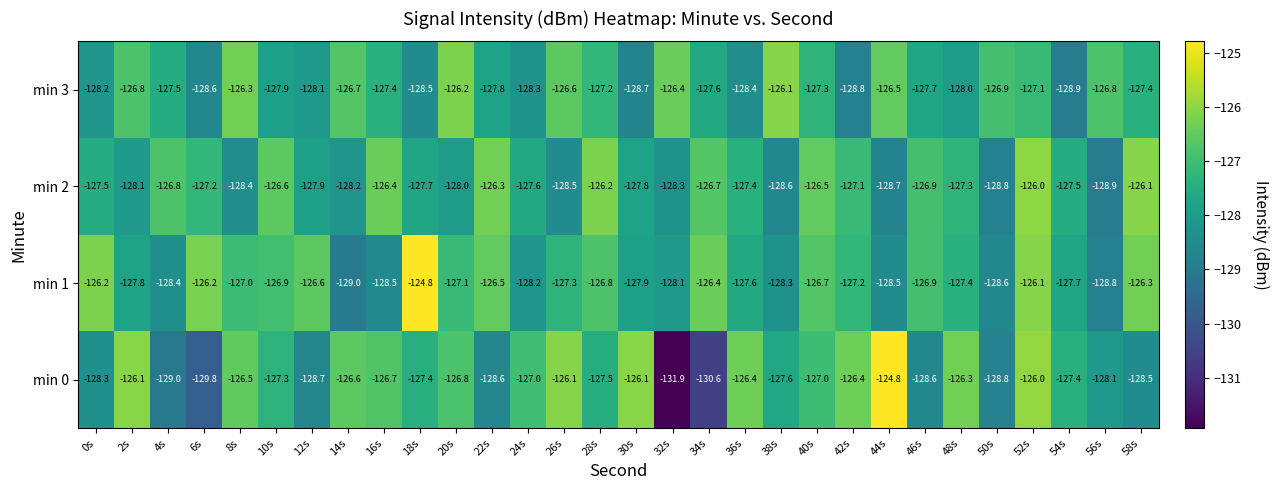

Rank the series at 56s from lowest to highest value.

min 2, min 1, min 0, min 3